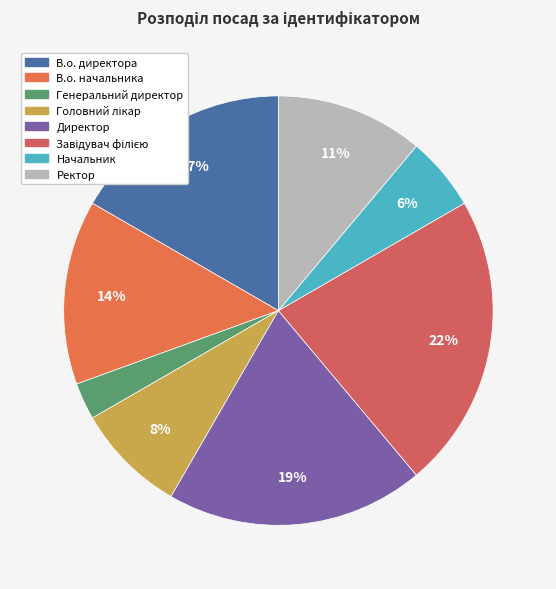

Count the number of slices in the pie.

8